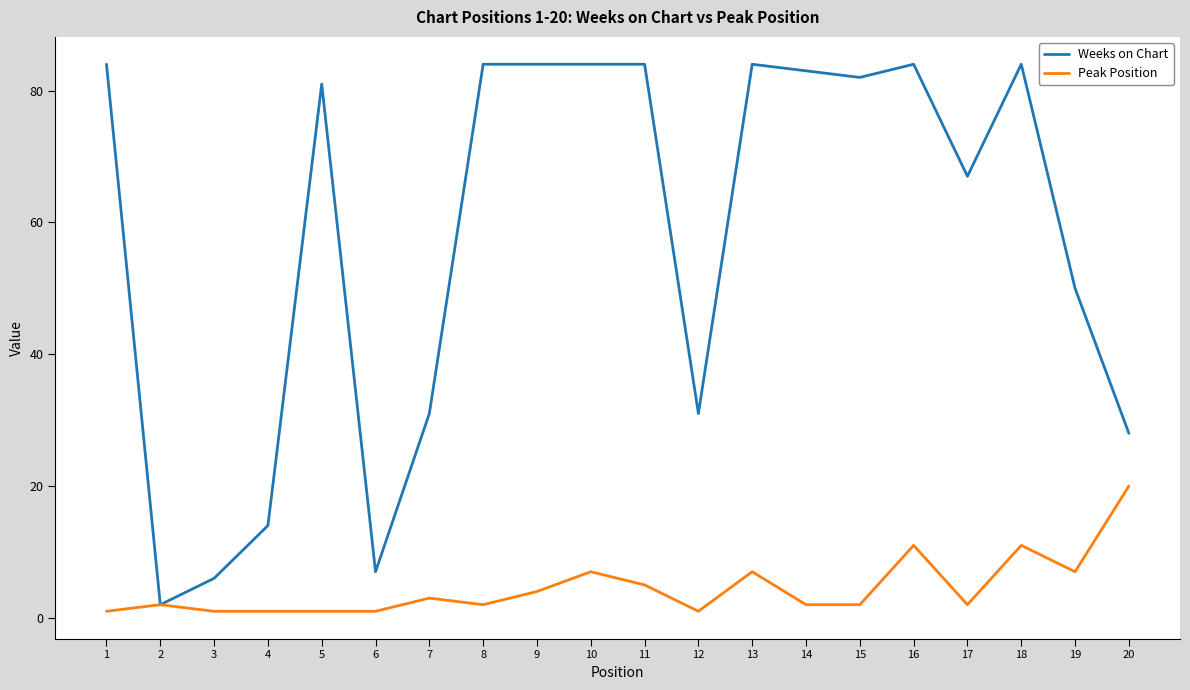

What is the maximum value shown in the chart?

84